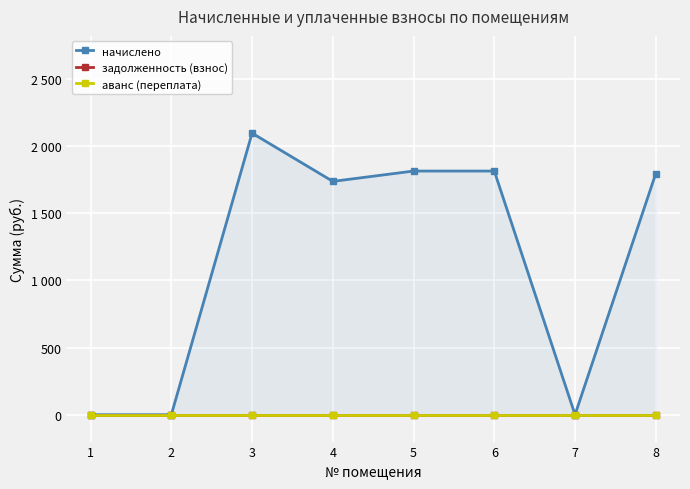

Which category has the lowest value in the задолженность (взнос) series?

1